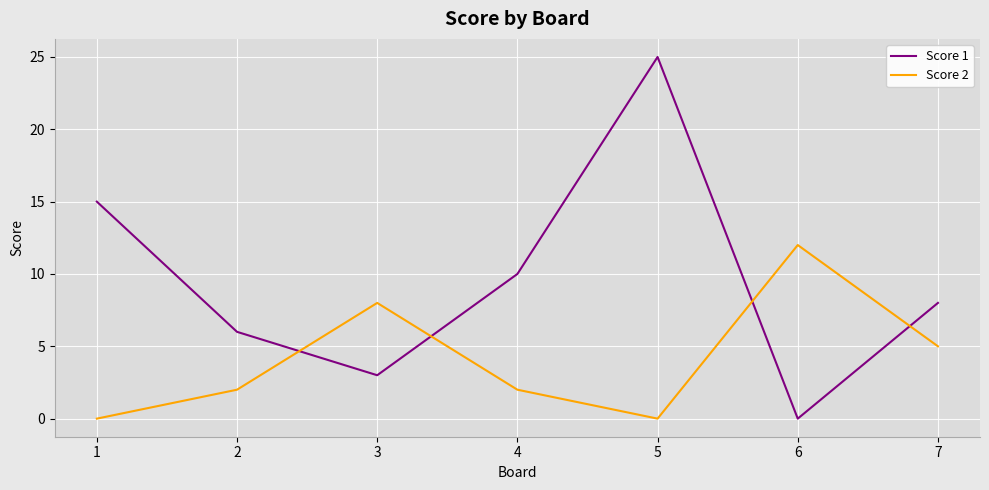

Which series has the largest range (max minus min)?

Score 1